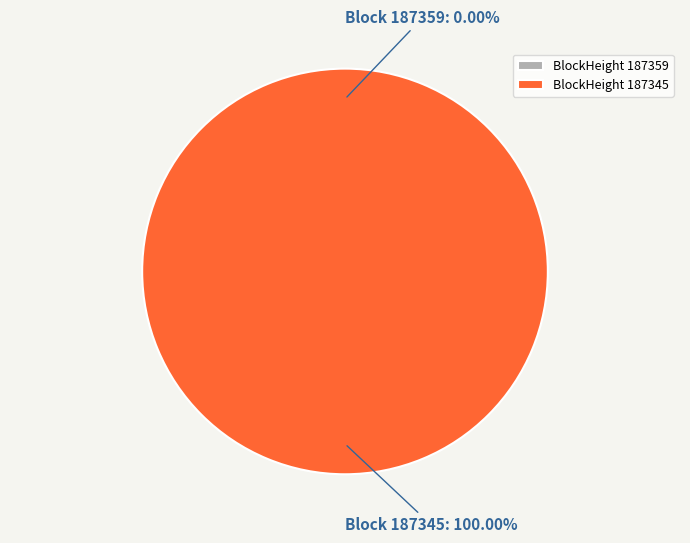

Which has a higher value, 187345 or 187359?

187345